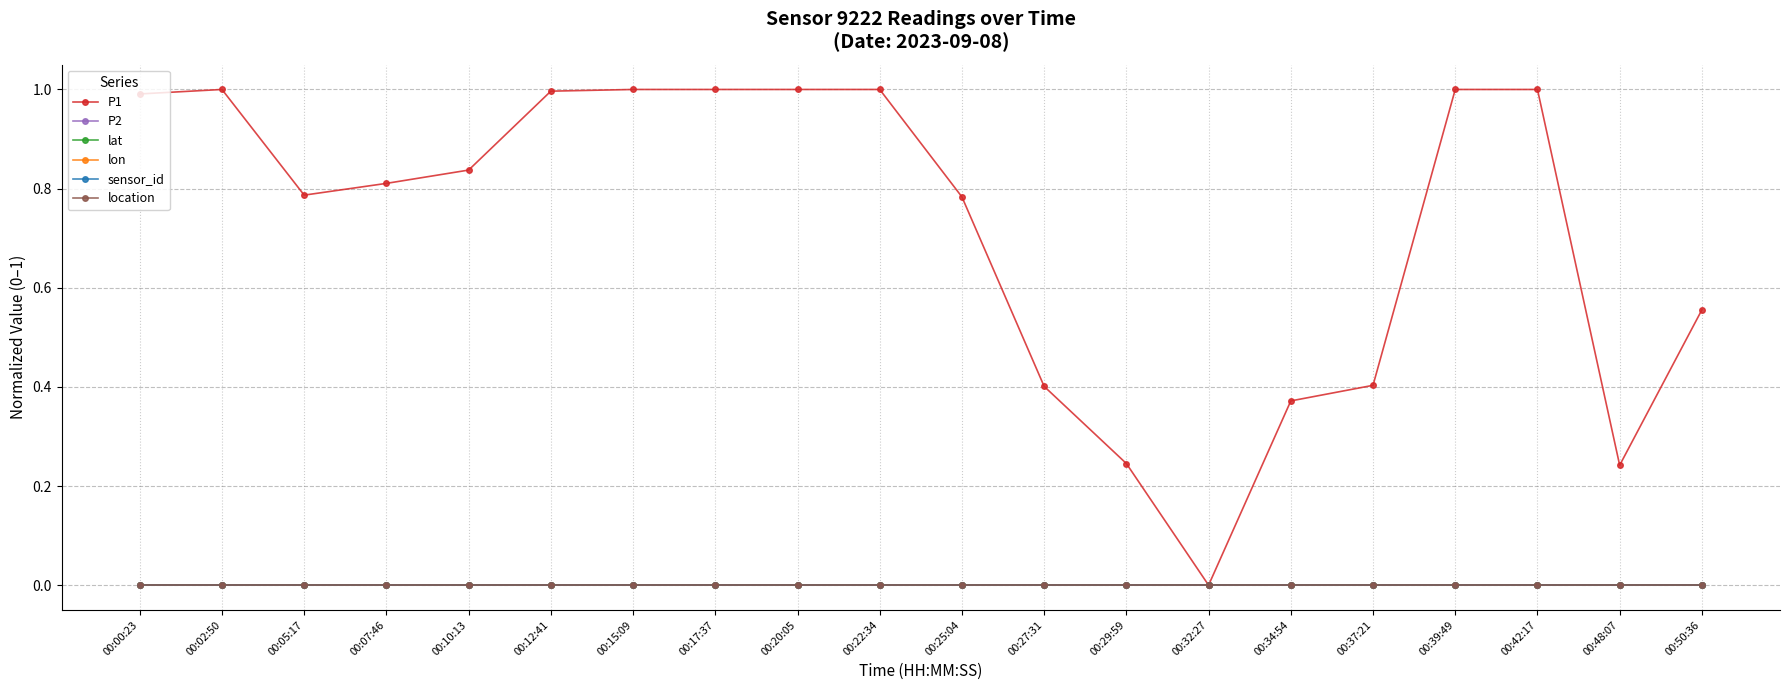

Does the chart display data point markers on the line(s)?

Yes